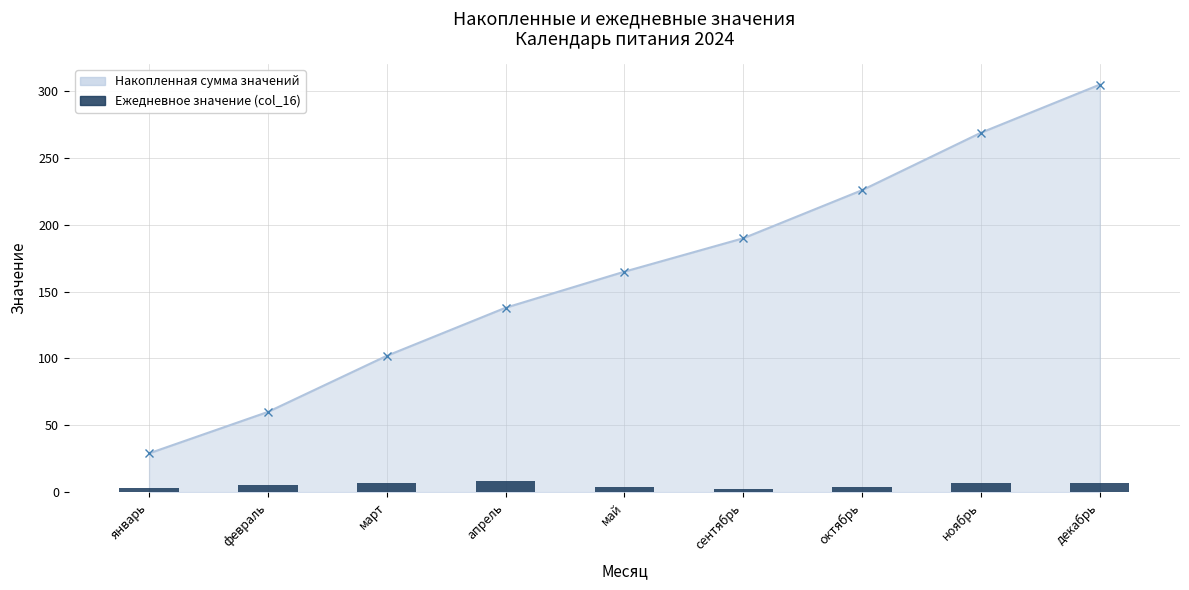

What is the label of the 6th bar from the right?

апрель